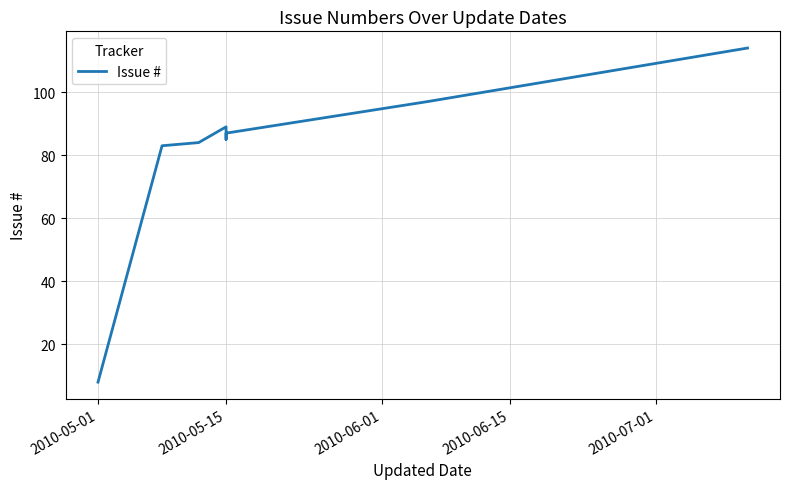

What is the minimum value shown in the chart?

8